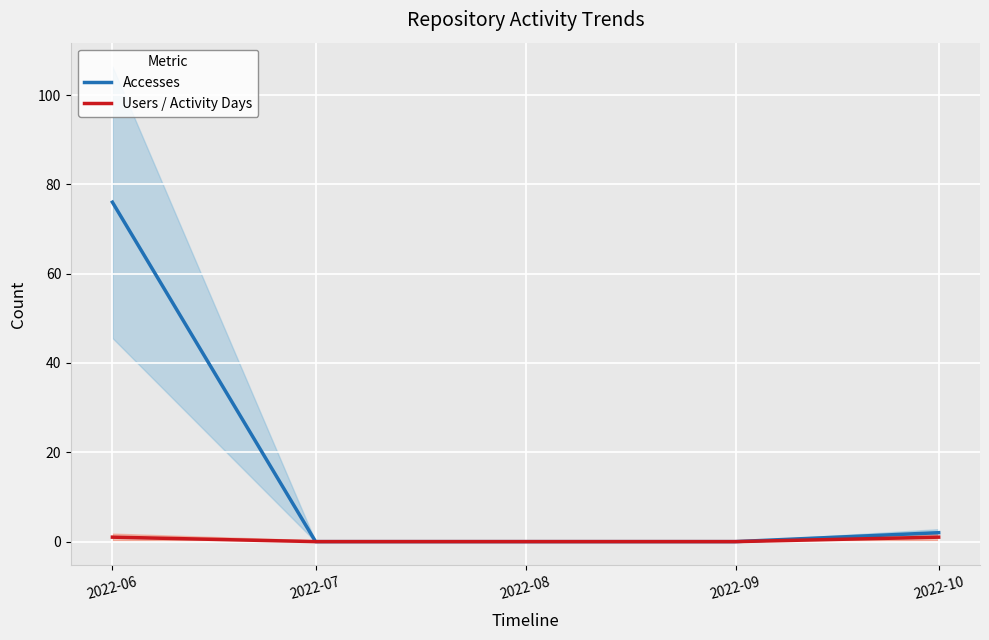

Is it true that Accesses equals 37 at 2022-07?

False